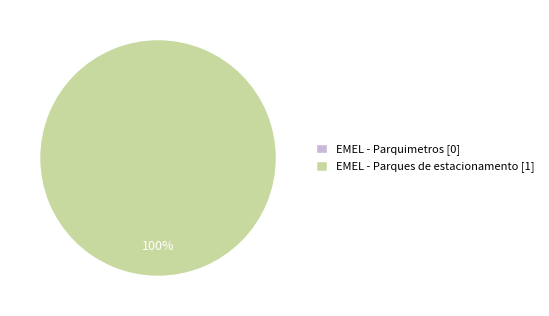

To the nearest percent, what is the difference between the largest and smallest slice percentages?

100%